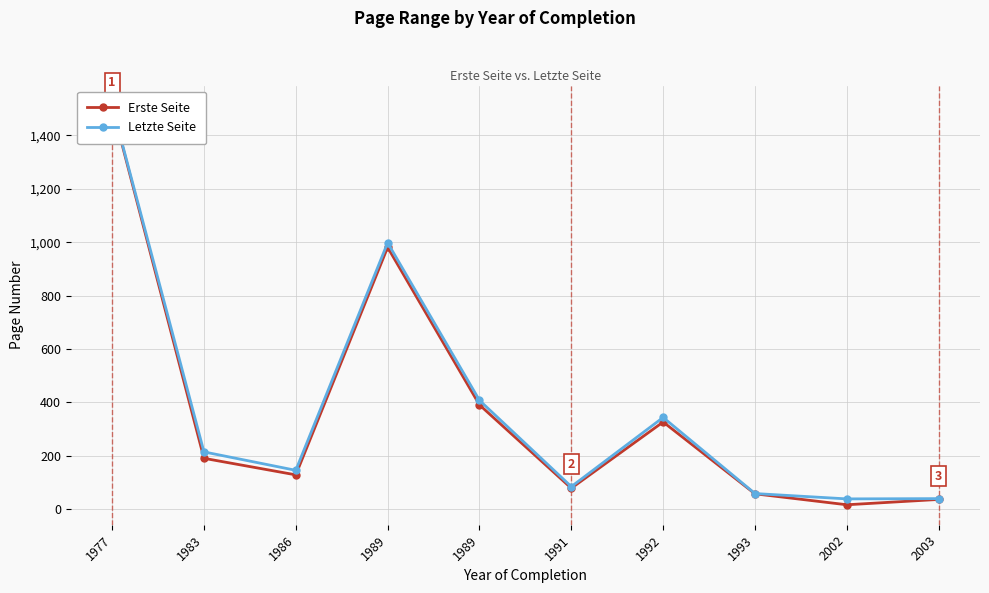

What is the smallest value displayed?

17